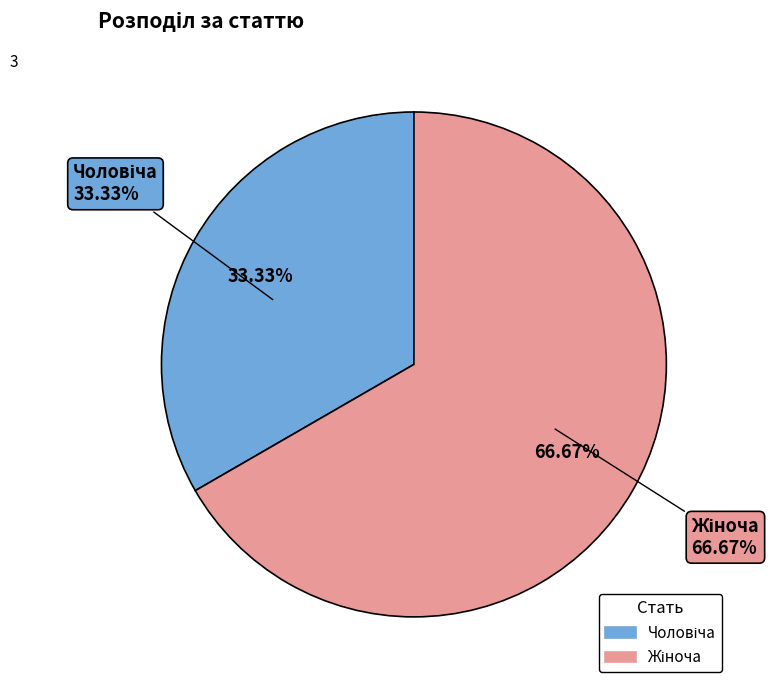

Rank the categories by value from lowest to highest.

Чоловіча, Жіноча